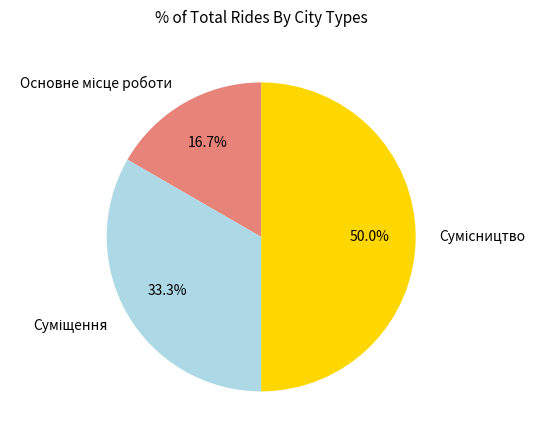

How many segments does this pie chart have?

3